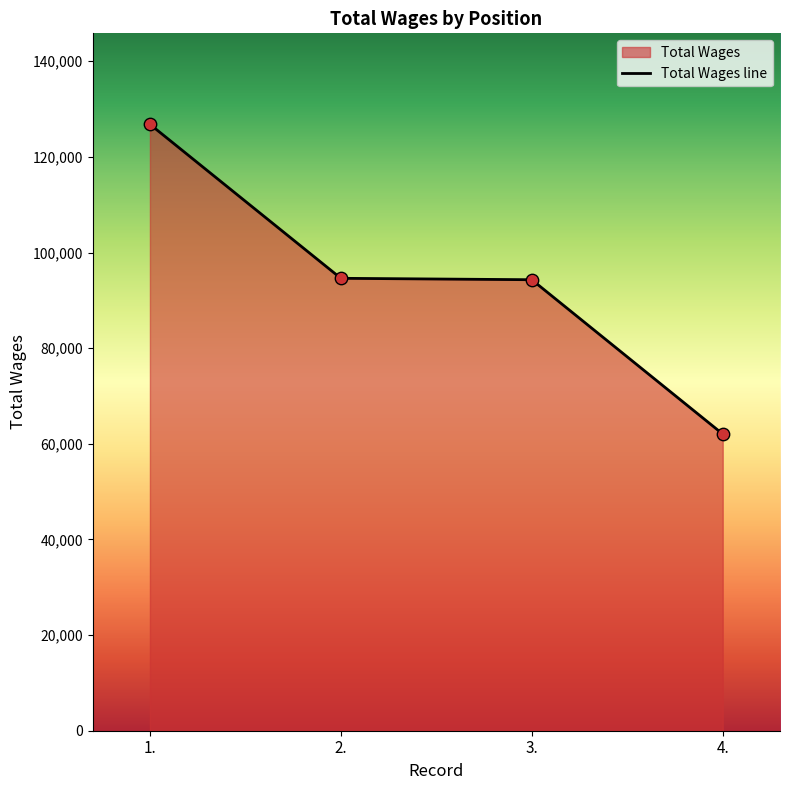

Between 1. and 4., which is larger?

1.